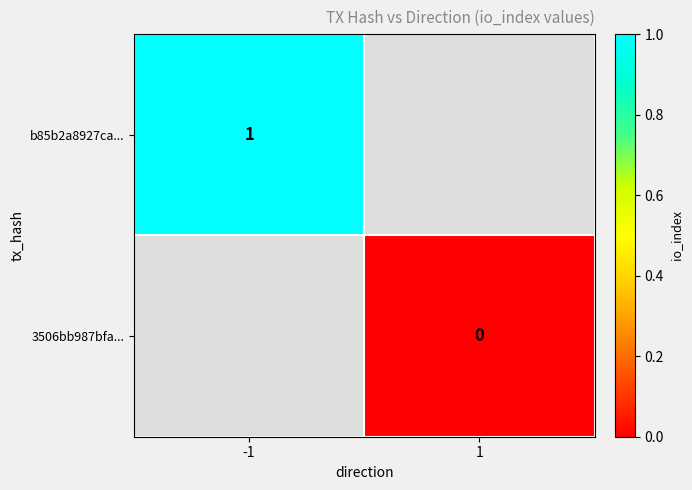

How many categories are shown in the chart?

2